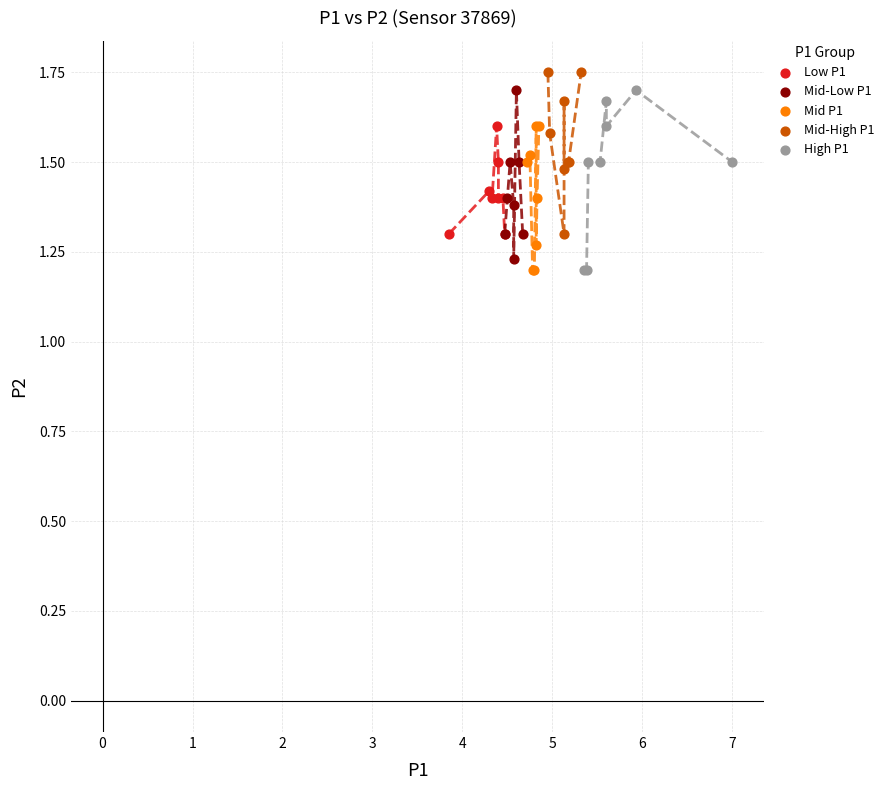

Which series contains the highest Y value?

Mid-High P1